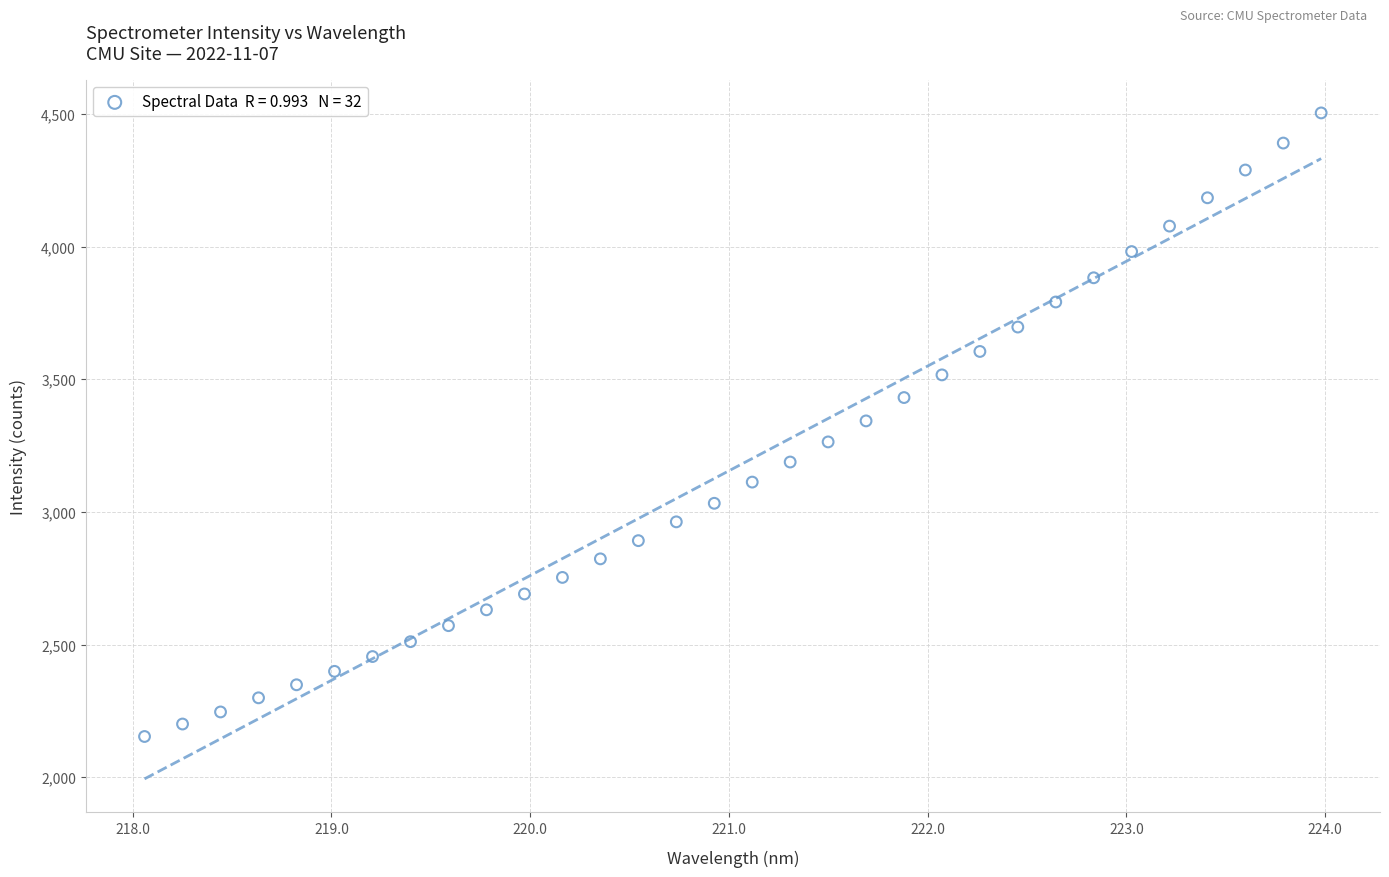

What is the range of Y values (max minus min)?

2350.2